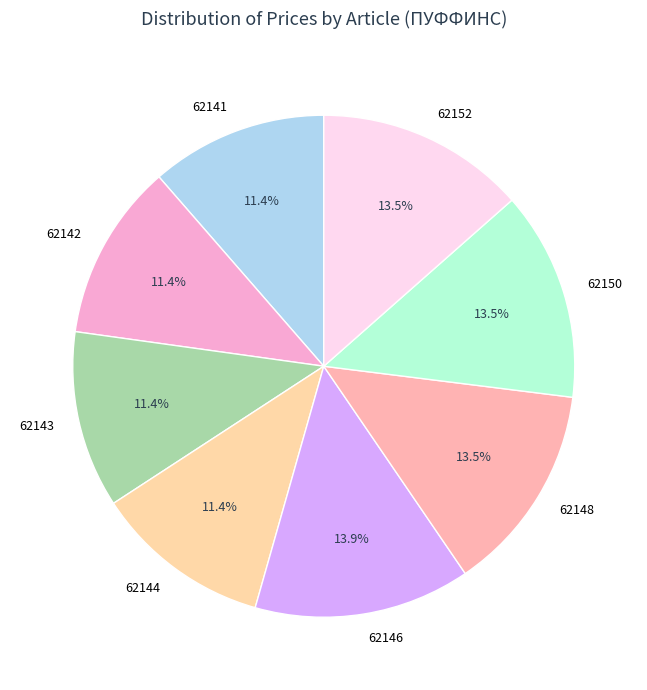

Does any single category account for the majority?

No